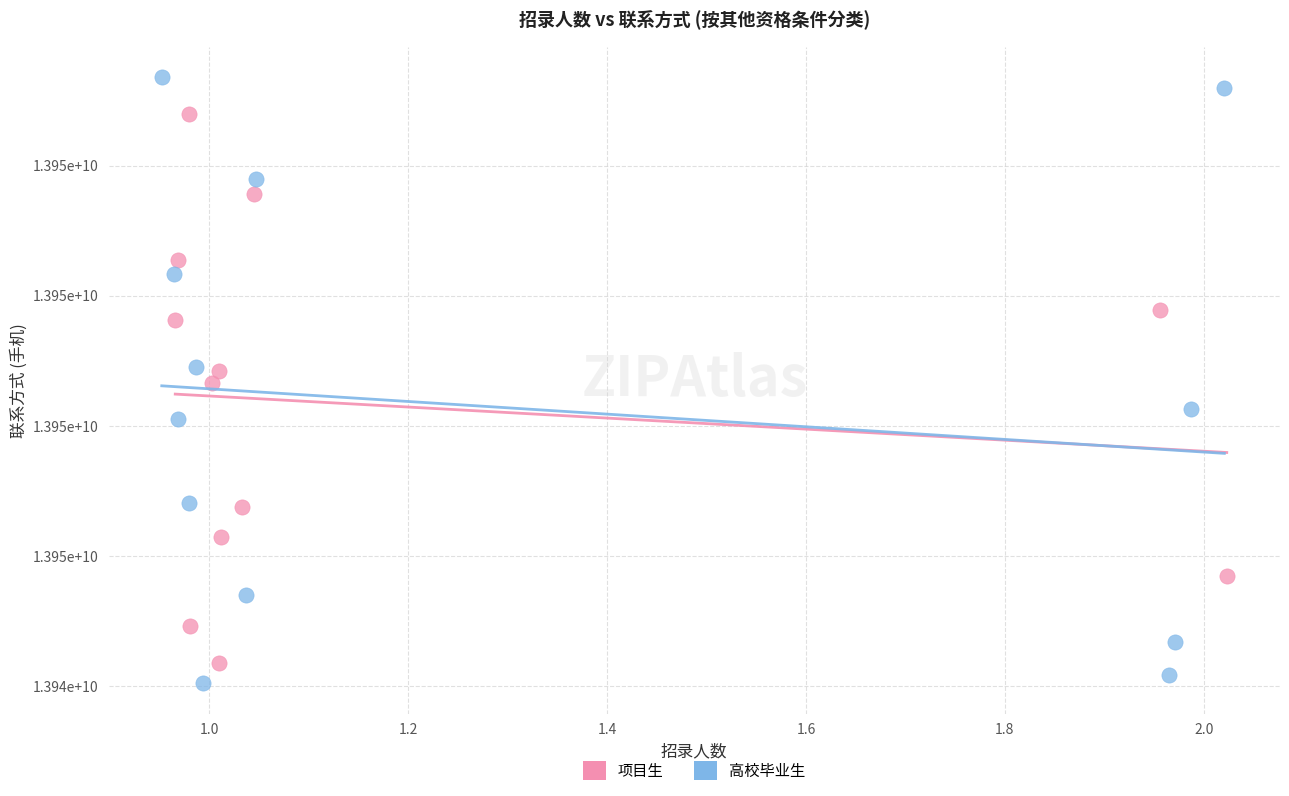

What are all the series names shown in the legend?

项目生, 高校毕业生